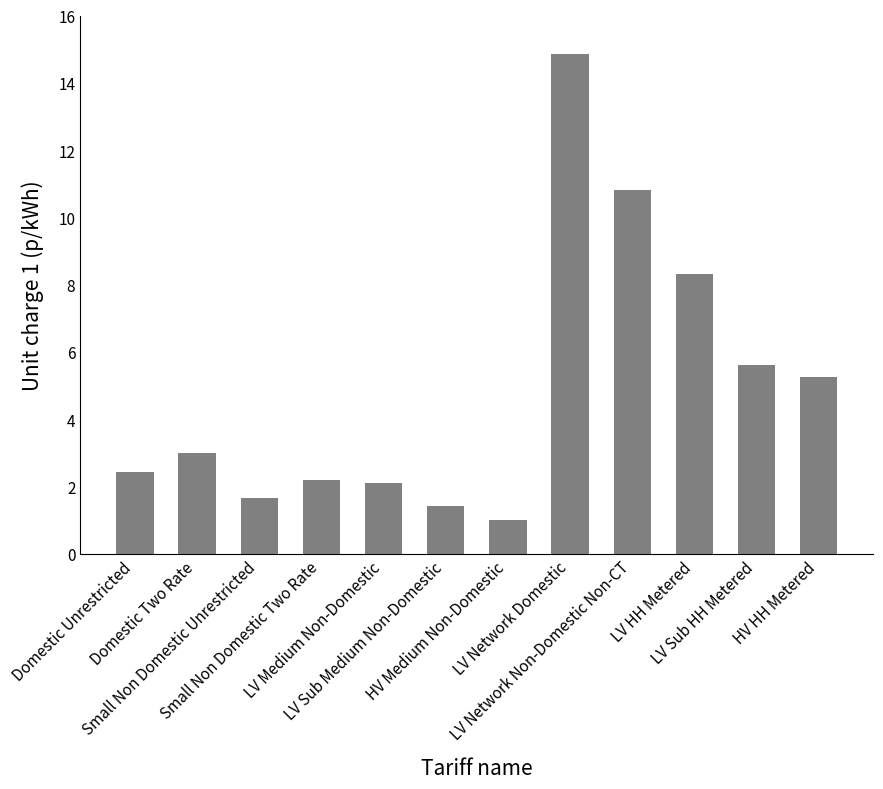

How many distinct data groups are displayed?

1